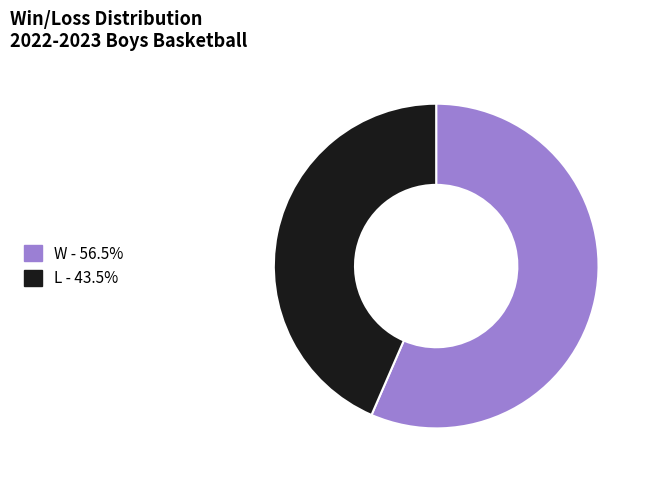

What is the smallest slice in the pie chart?

L